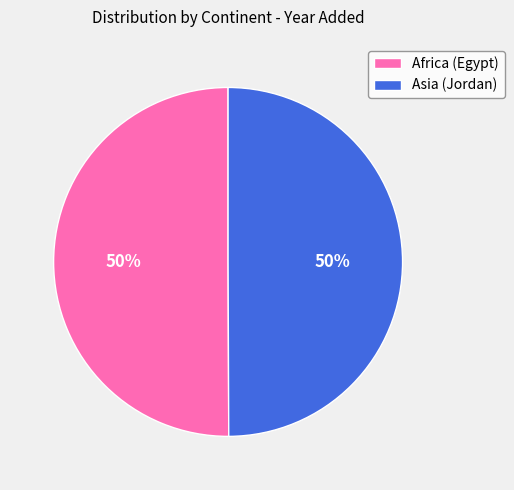

Approximately how many times larger is the value at Asia (Jordan) compared to Africa (Egypt)?

1.0